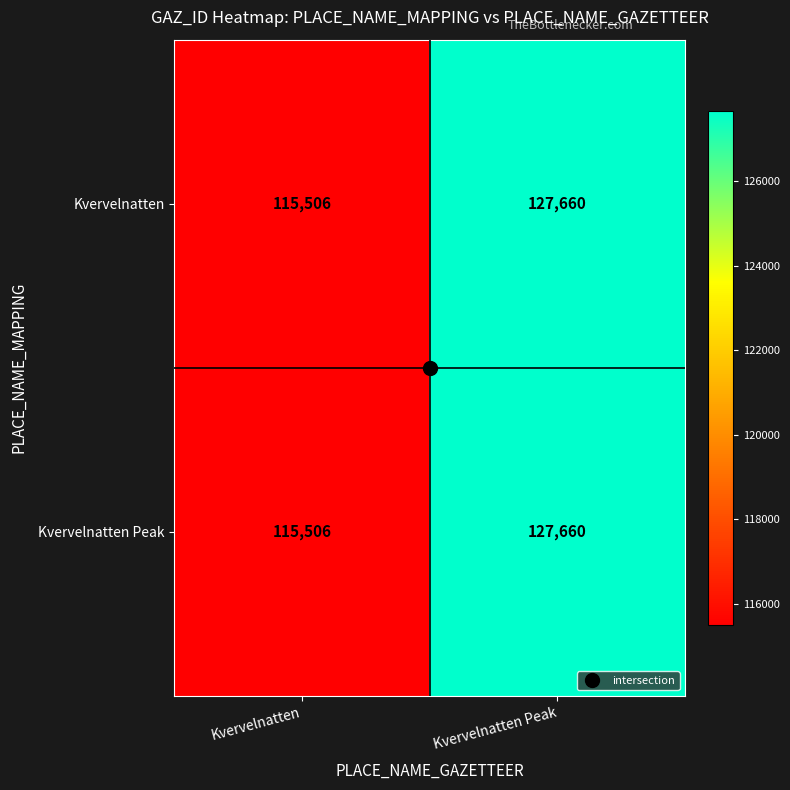

Read the Kvervelnatten Peak value at Kvervelnatten, to the nearest 100.

115500